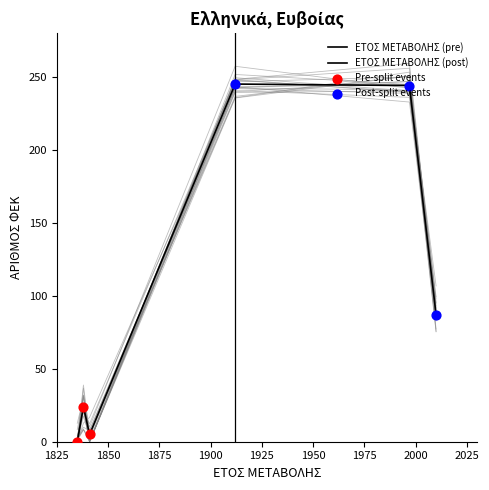

What is the change in value from 1912 to 2010?

-163.3